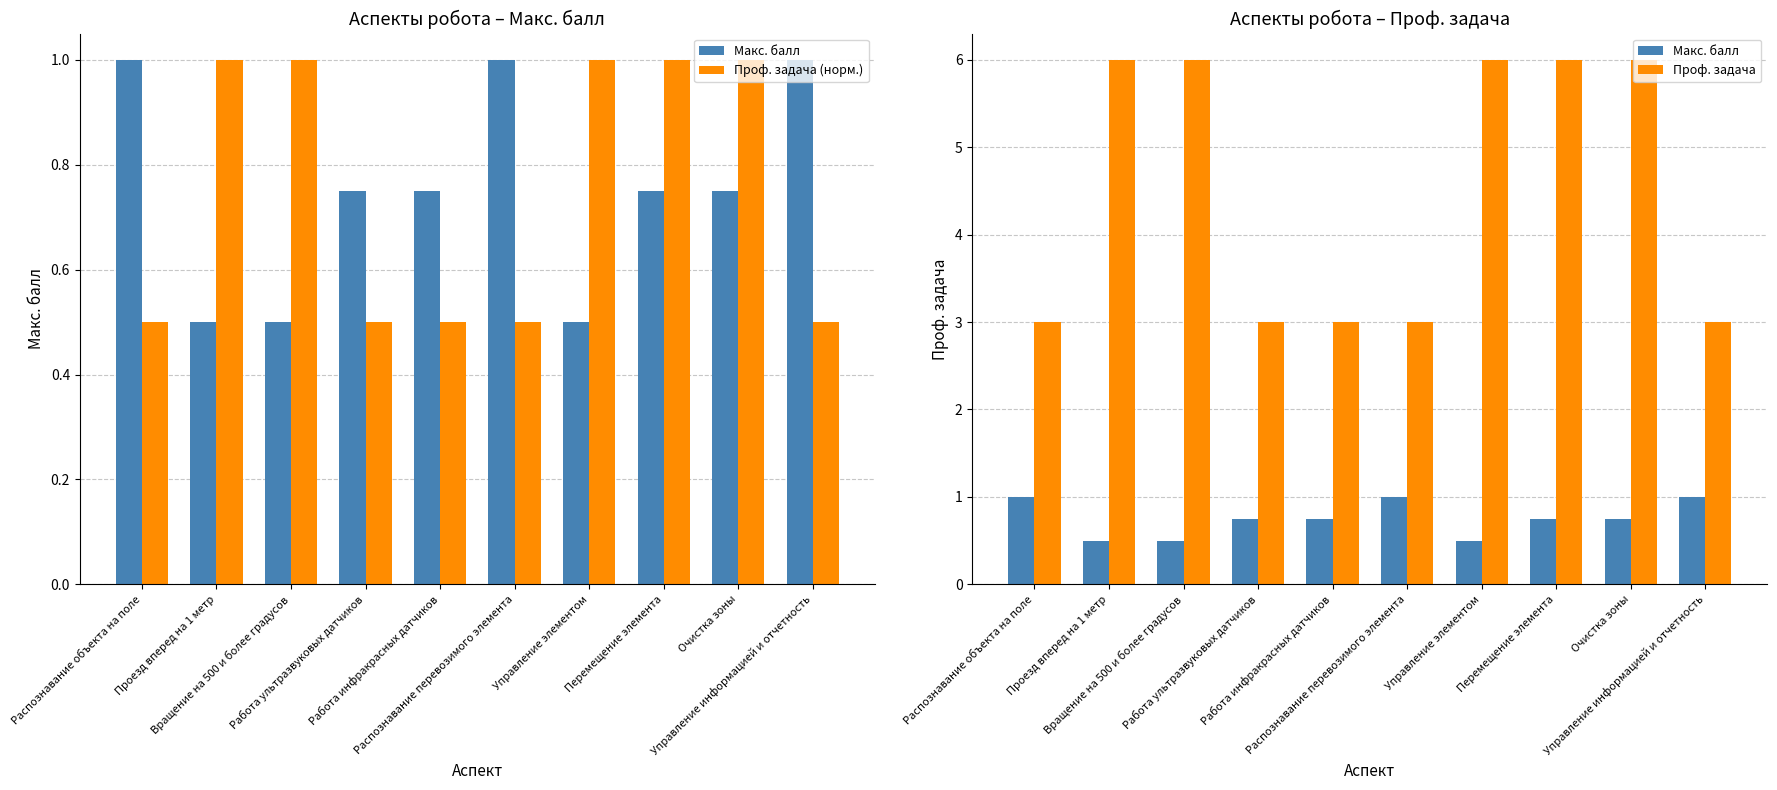

What is the minimum value for Проф. задача (норм.)?

0.5